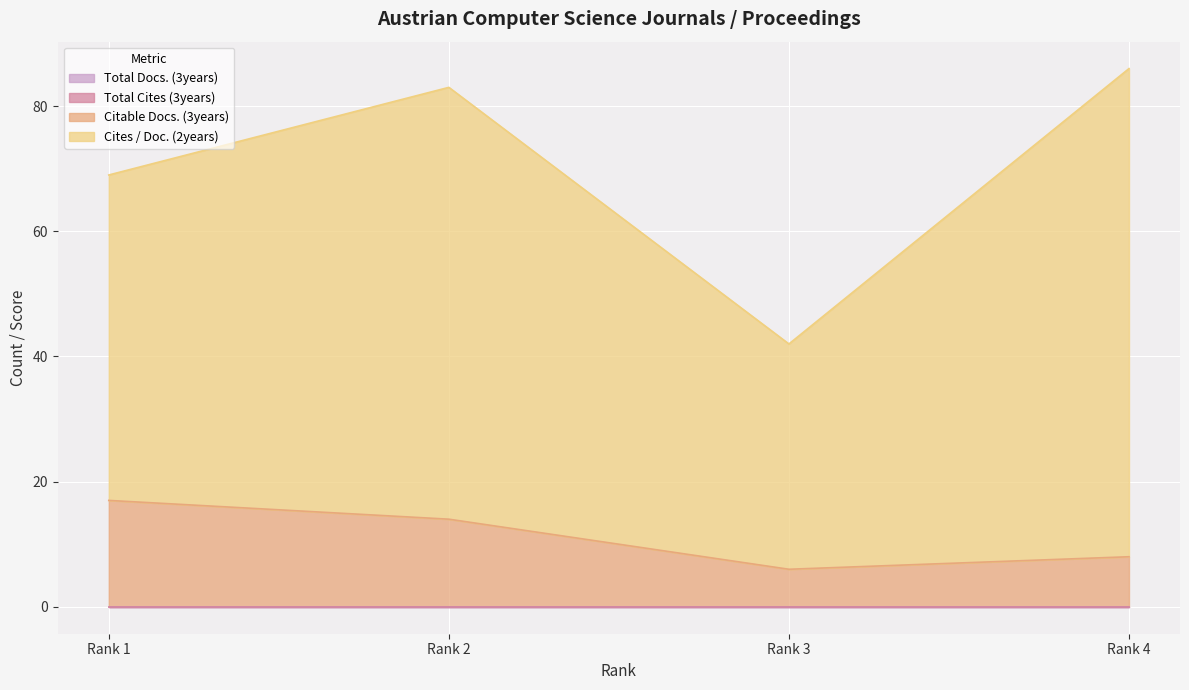

Which label corresponds to the smallest value in the chart?

Rank 1